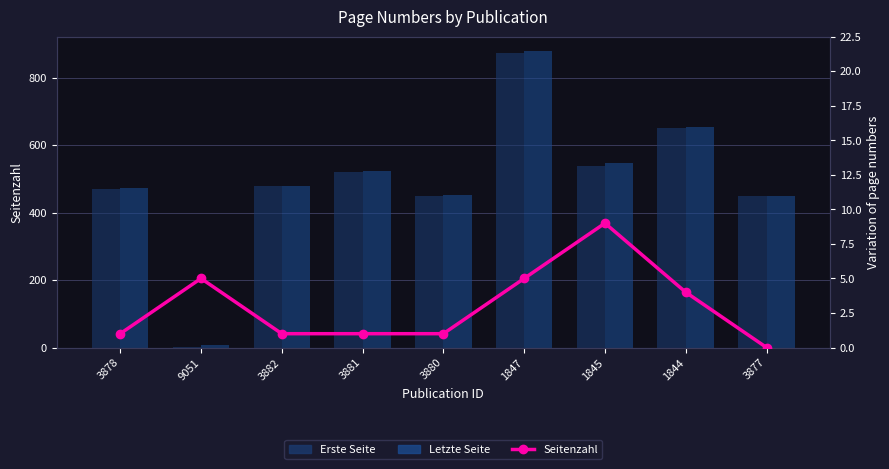

Read the Seitenzahl value at 1847.

5